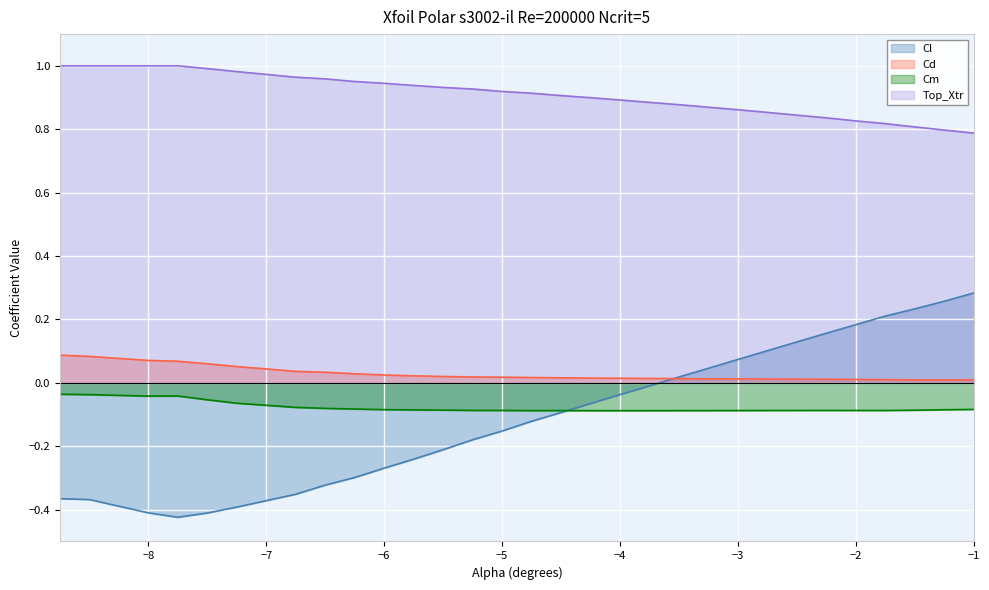

Which series has the largest range (max minus min)?

Cl